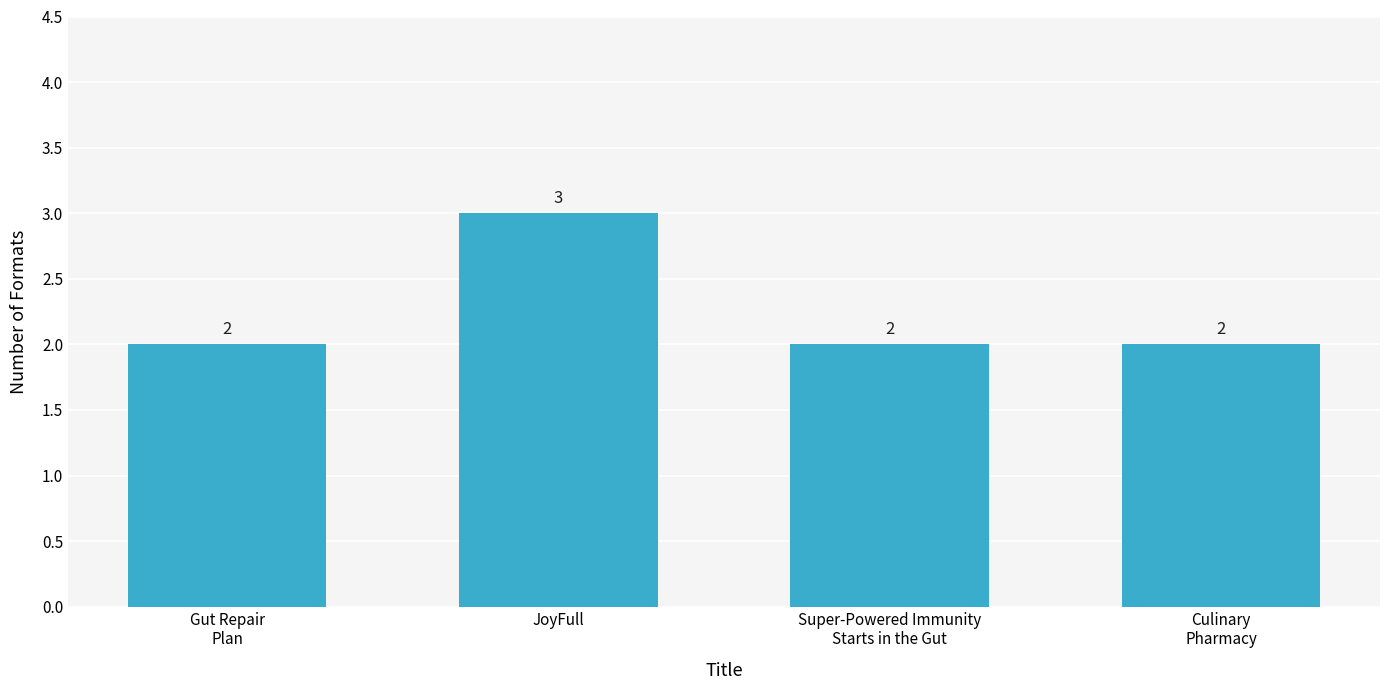

Which label corresponds to the largest value in the chart?

JoyFull